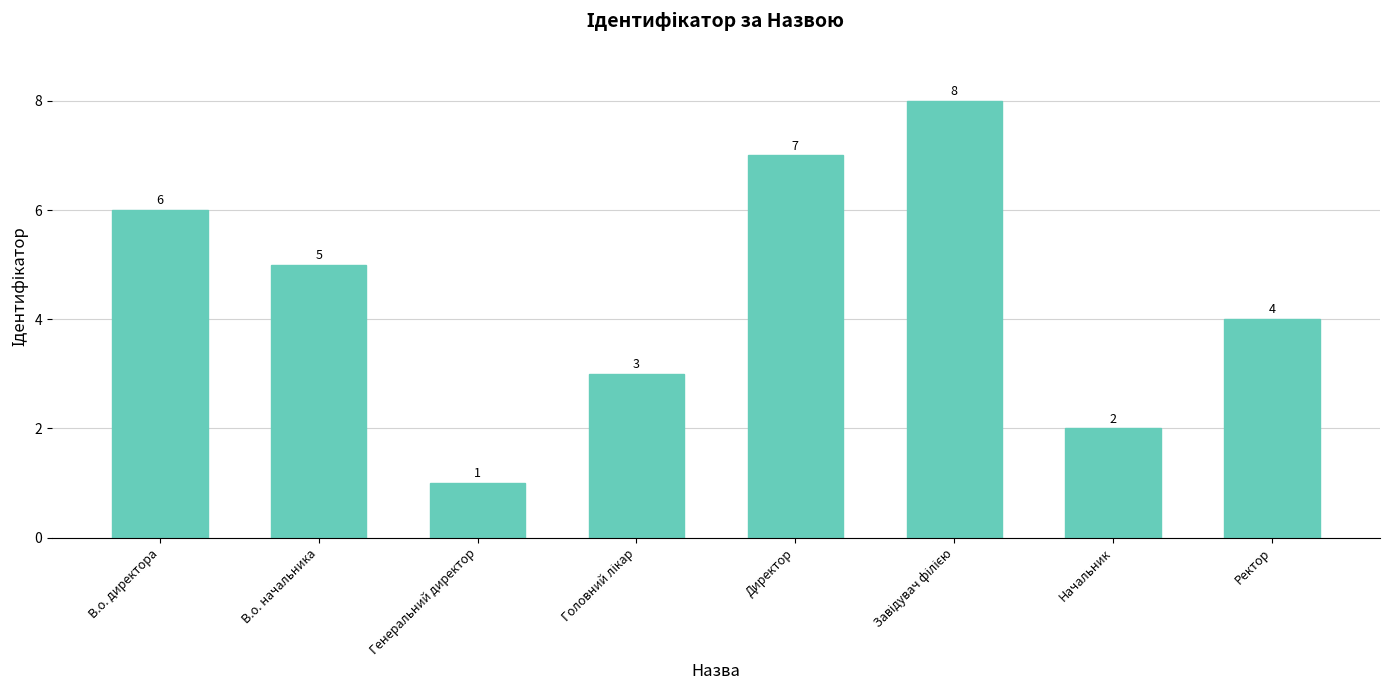

What is the change in value from В.о. начальника to Генеральний директор?

-4